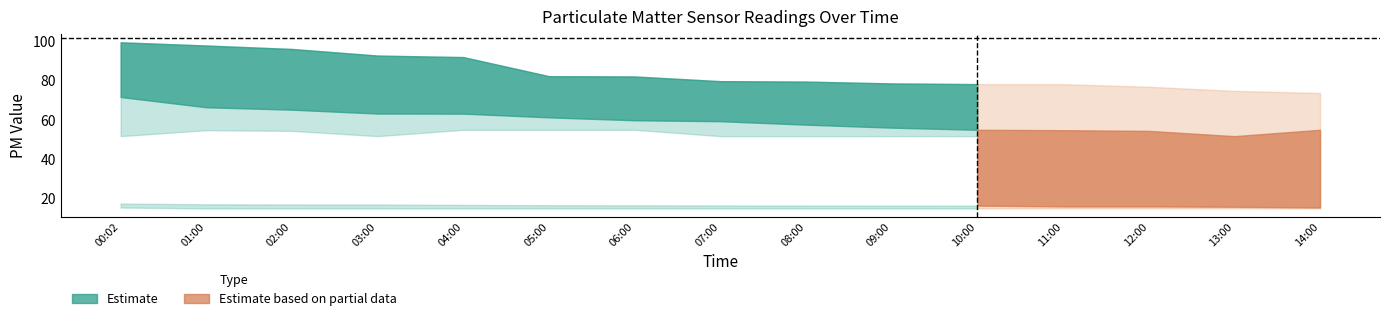

What position from the right is 2023/01/10 03:00?

12